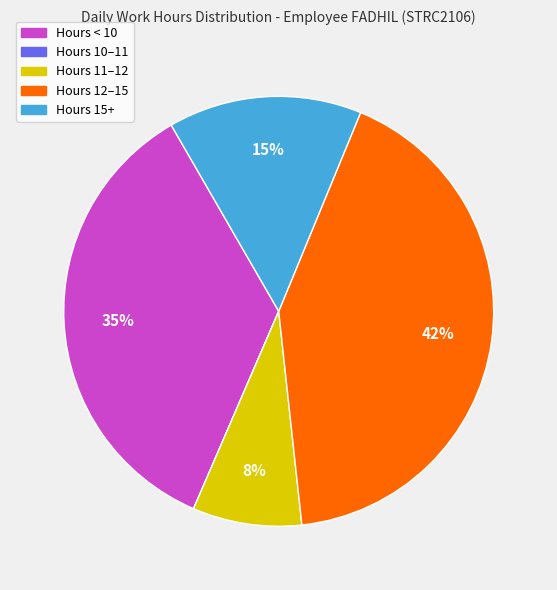

Is there a majority slice in this chart?

No